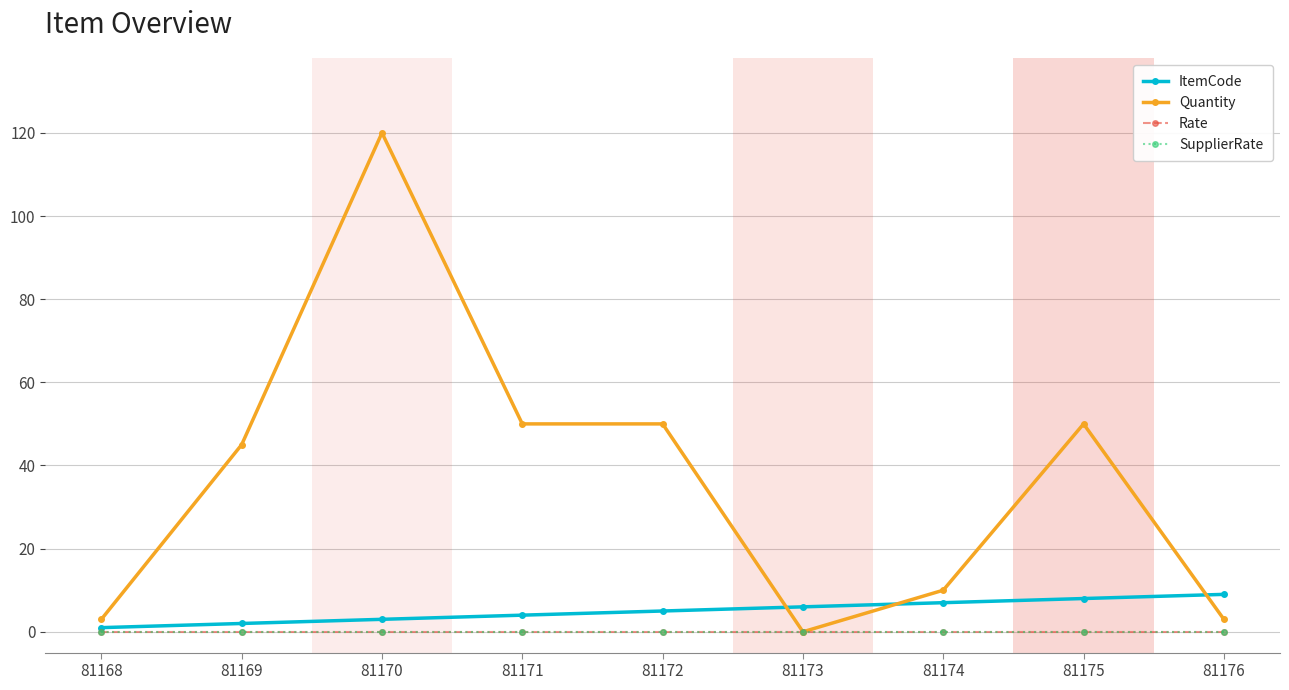

True or false: ItemCode and Rate cross at least once.

False